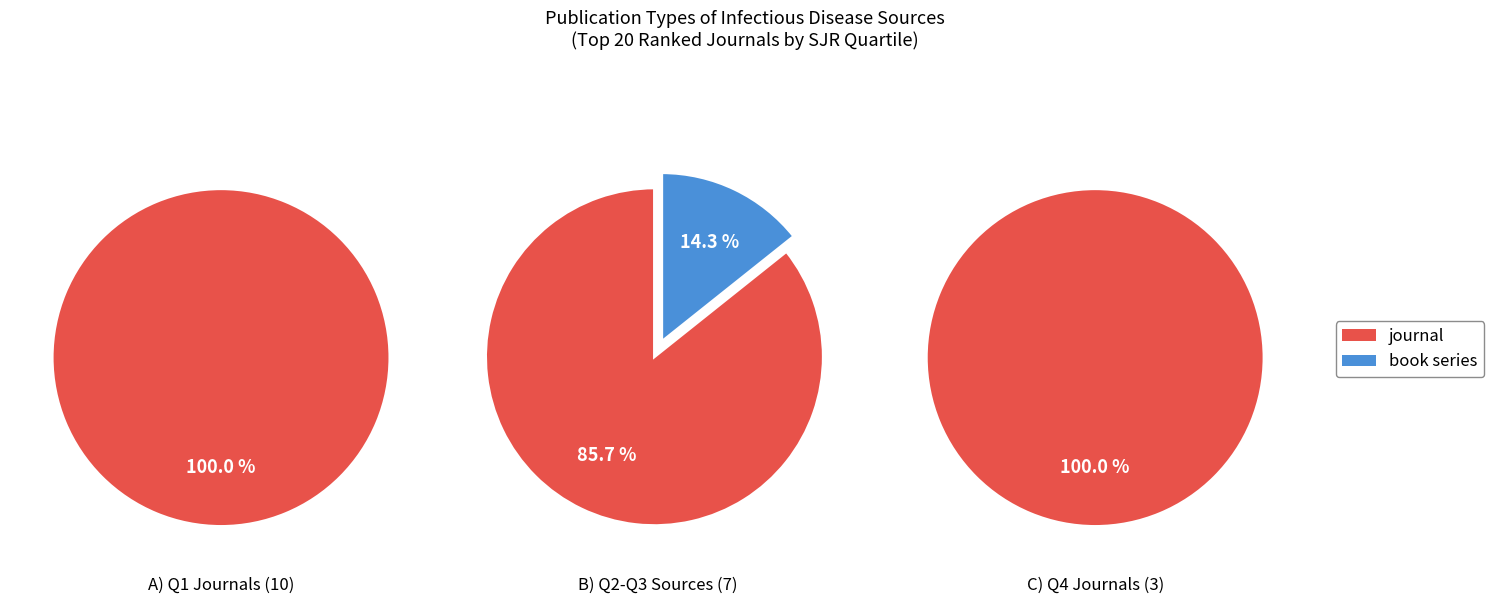

What is the majority slice?

journal